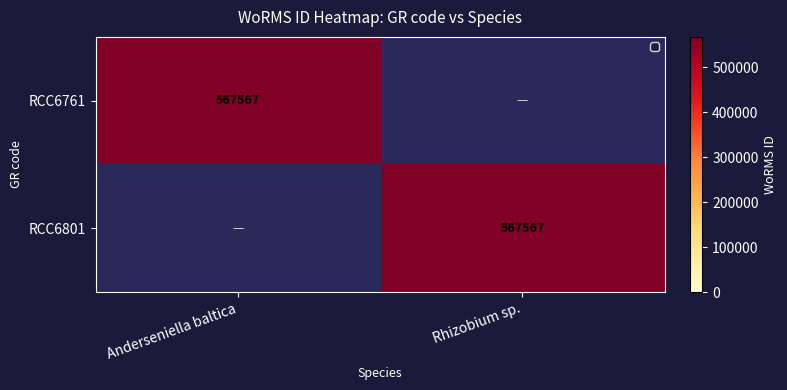

The value of RCC6761 at Anderseniella baltica is 567567. True or false?

True